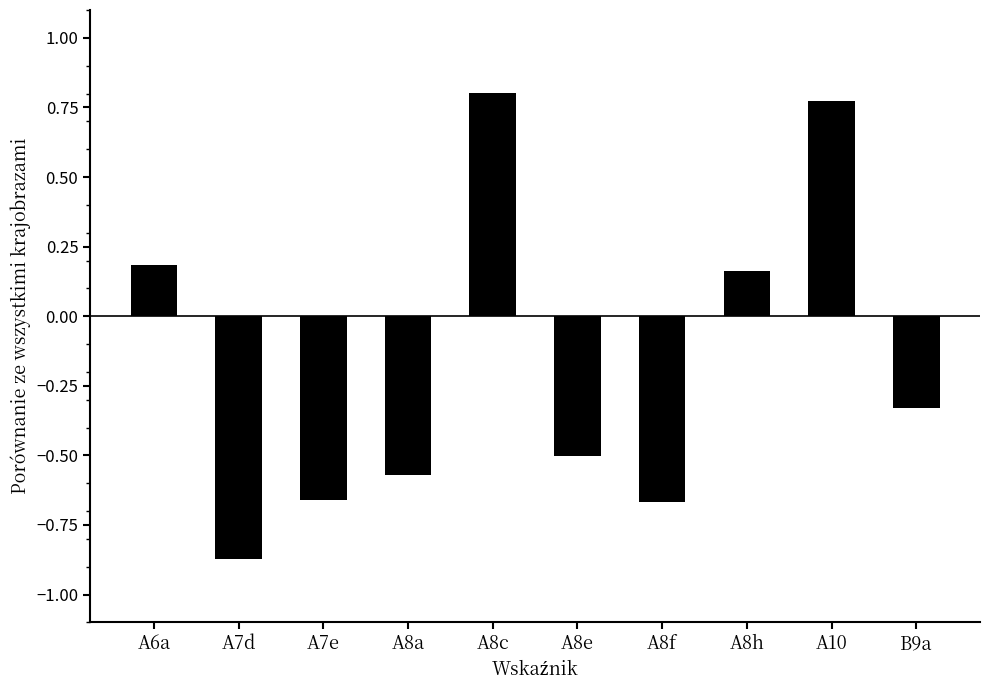

Is it true that the value at A10 is 0.8?

True